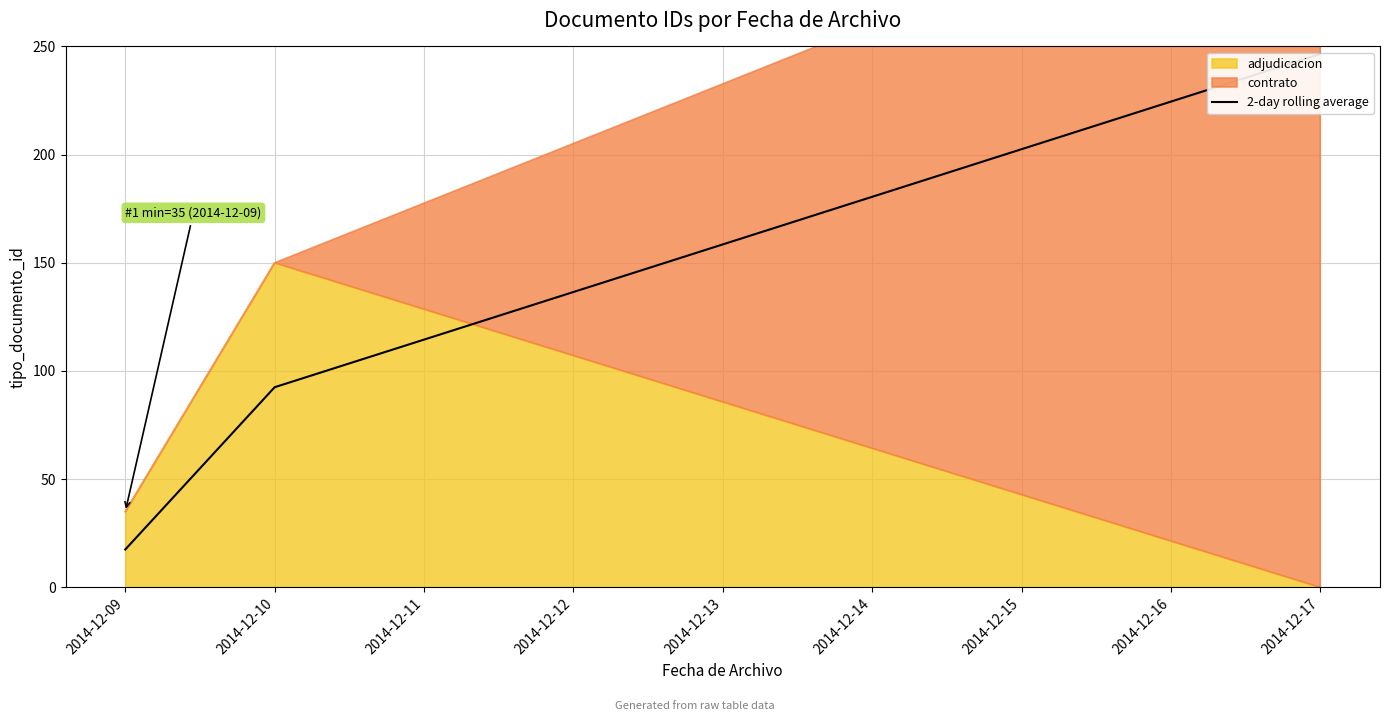

What is the sum of the values at 2014-12-17 and 2014-12-10?

339.0